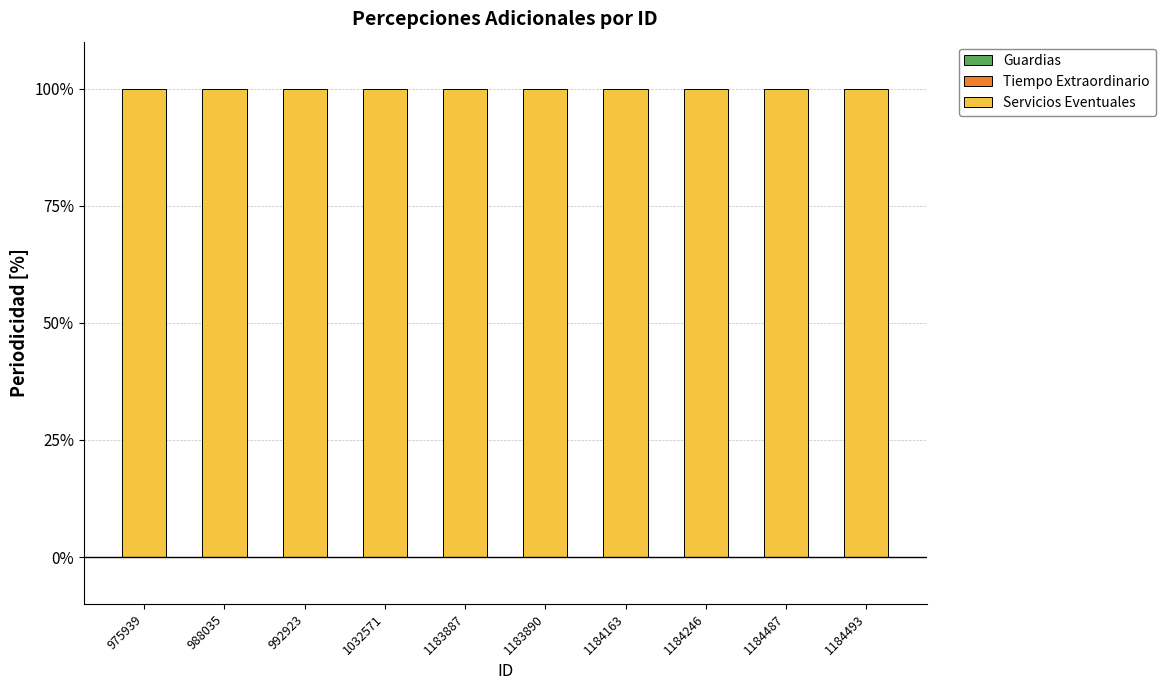

What is the total value across all series at 1183890?

100